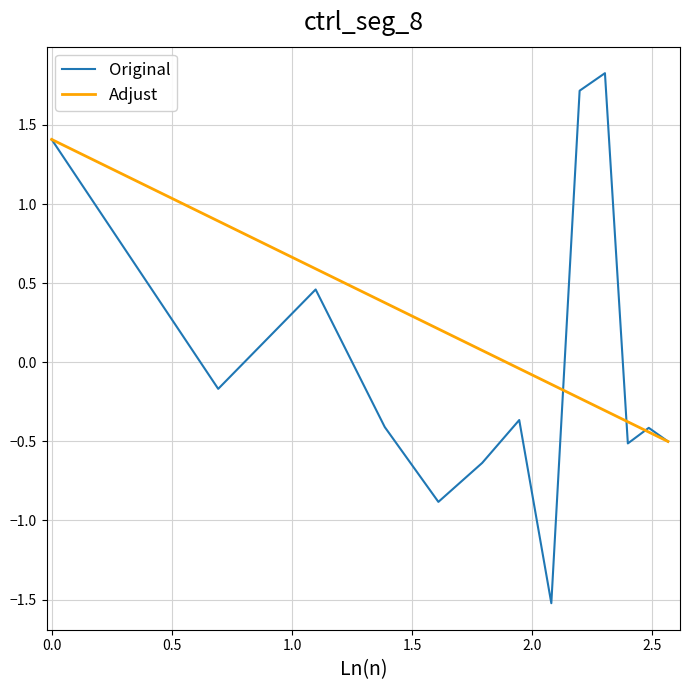

True or false: Adjust and Original cross at least once.

True